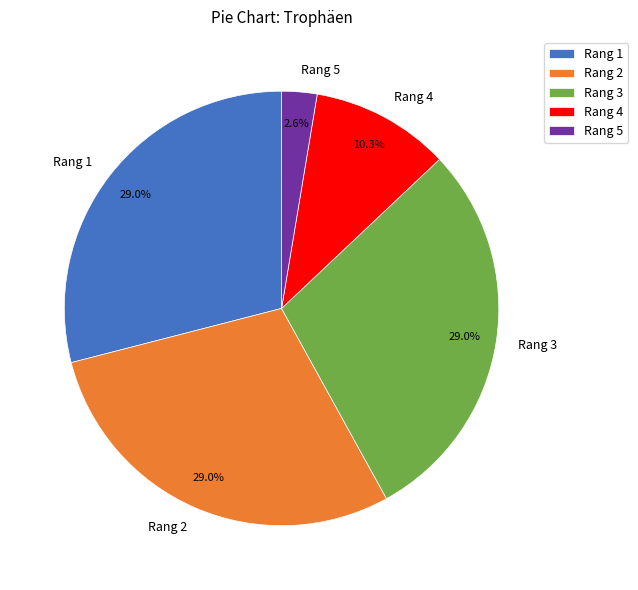

How many slices are in this pie chart?

5